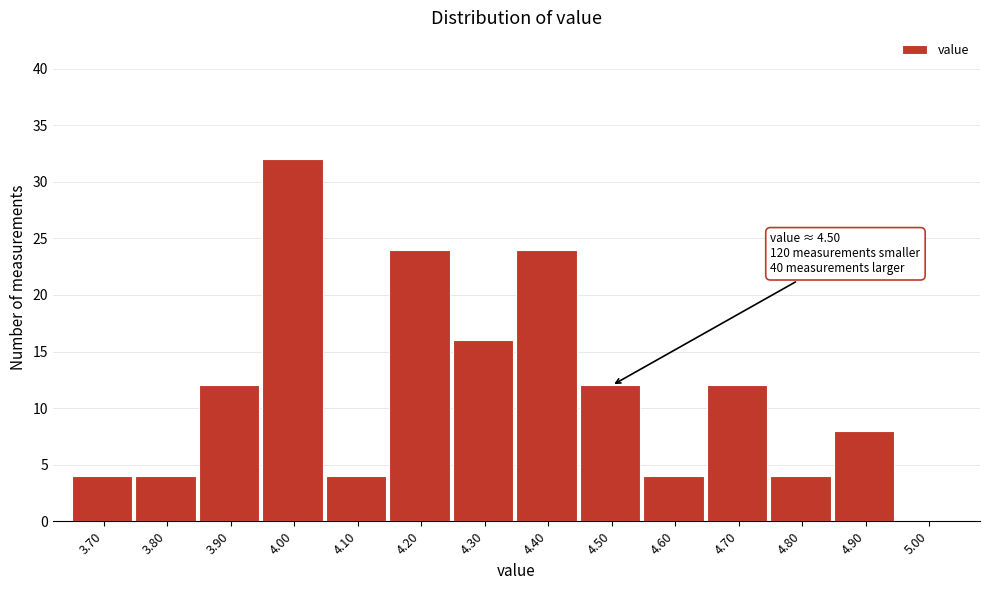

Reading left to right, what are all the values shown in this chart?

3.70=4	3.80=4	3.90=12	4.00=32	4.10=4	4.20=24	4.30=16	4.40=24	4.50=12	4.60=4	4.70=12	4.80=4	4.90=8	5.00=0